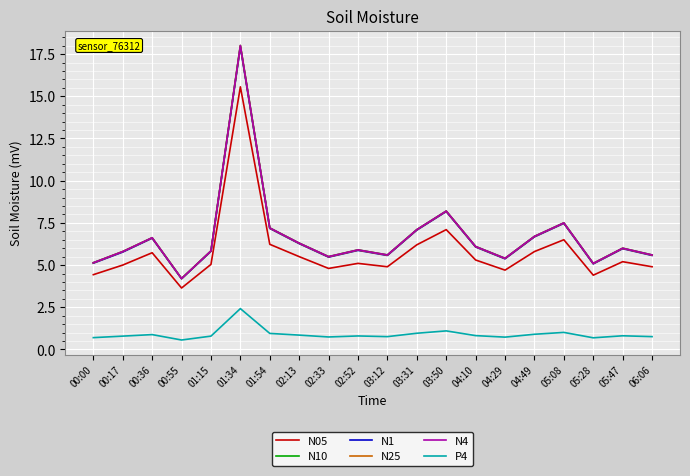

What is the label of the 3rd point from the left?

00:36